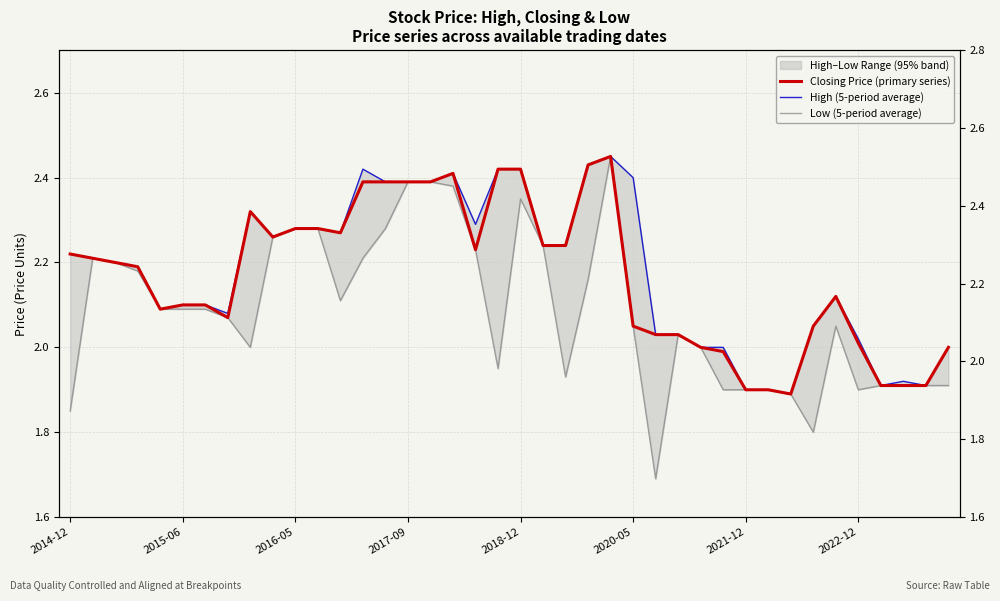

At which category does the chart reach its minimum across all series?

26